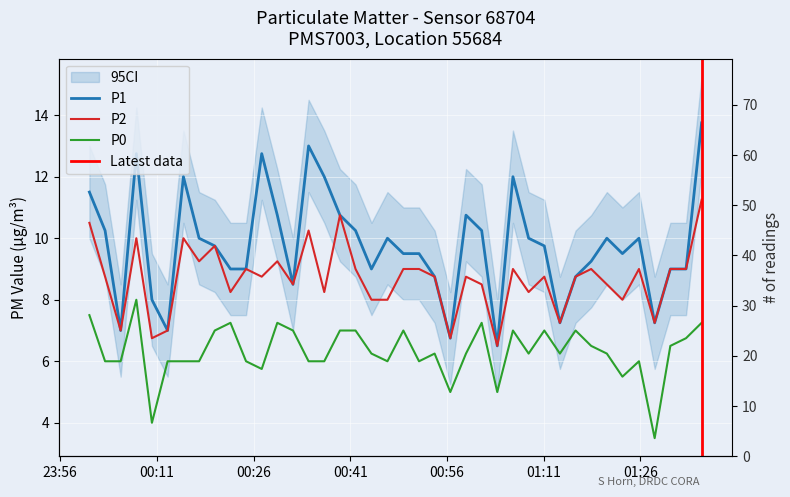

How many data points does each series have?

40